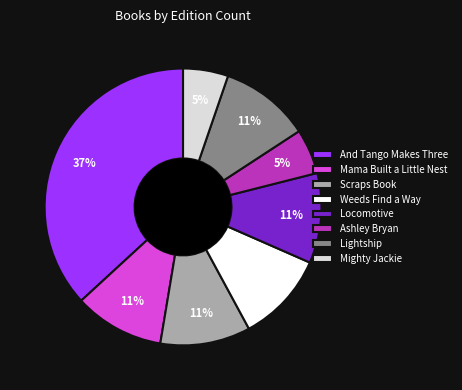

Combined, do Weeds Find a Way and Mighty Jackie account for over 50%?

No